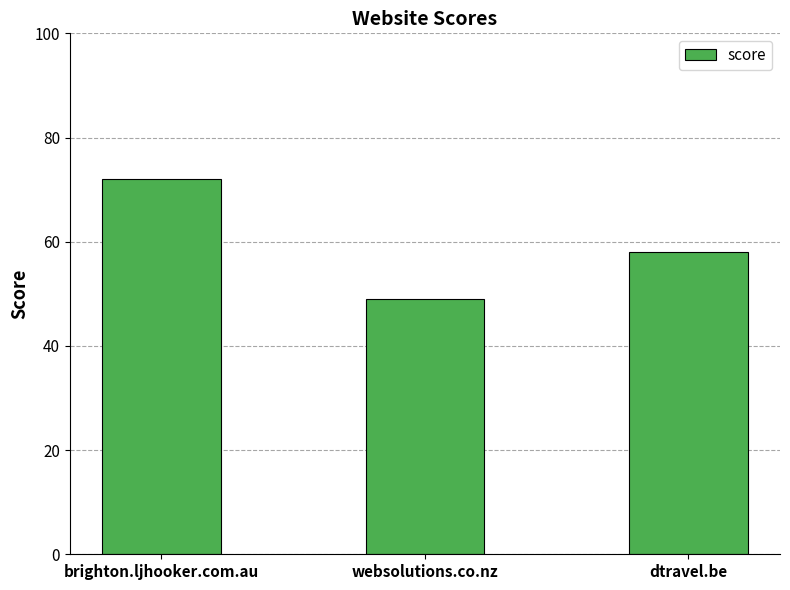

What is the average value?

60